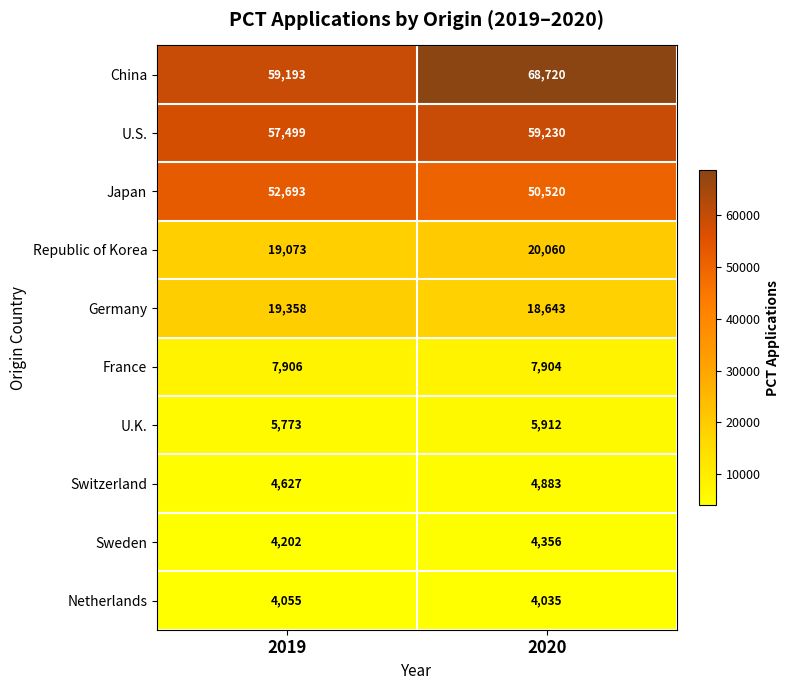

Is it true that Switzerland equals 1438 at 2020?

False